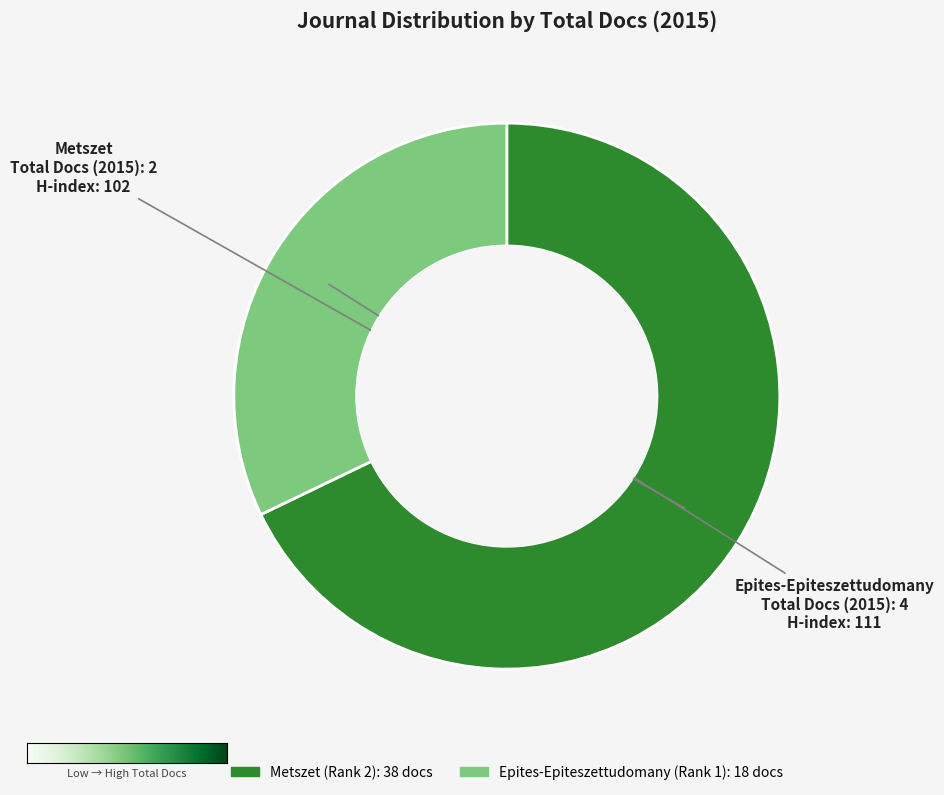

How many segments does this pie chart have?

2